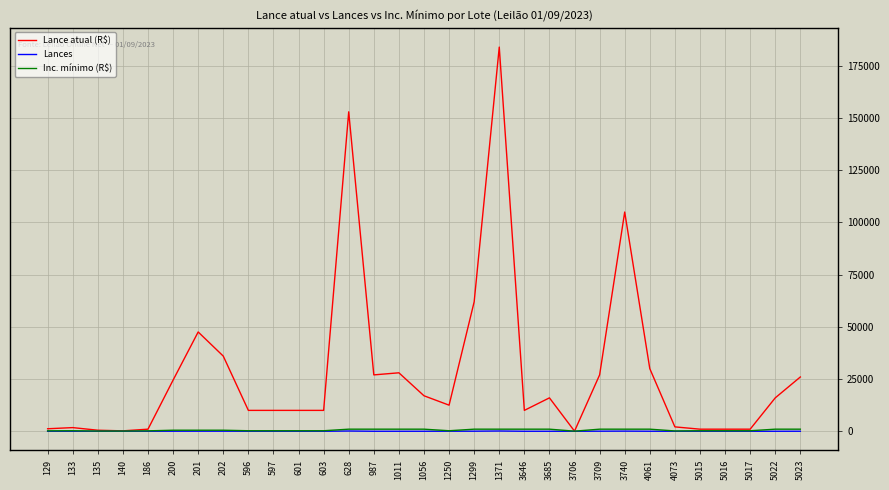

True or false: Lance atual (R$) has a value of 1000 at 5017.

True